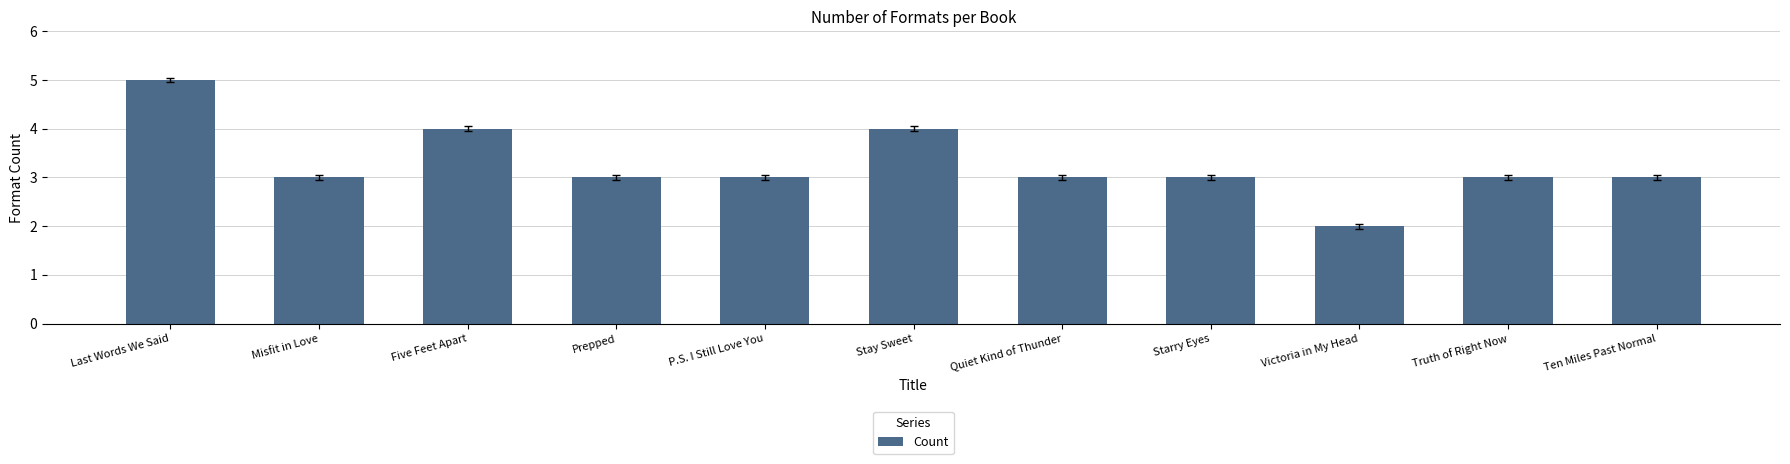

Is it true that the value at Five Feet Apart is 6?

False